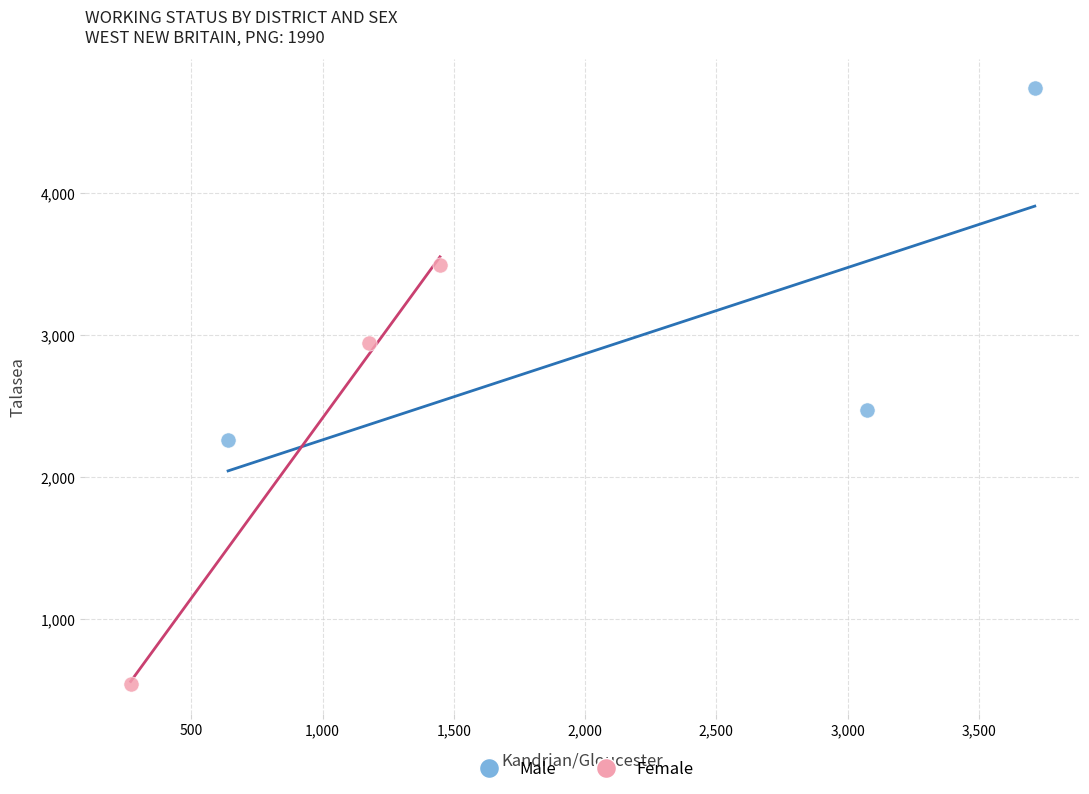

What are all the series names shown in the legend?

Male, Female